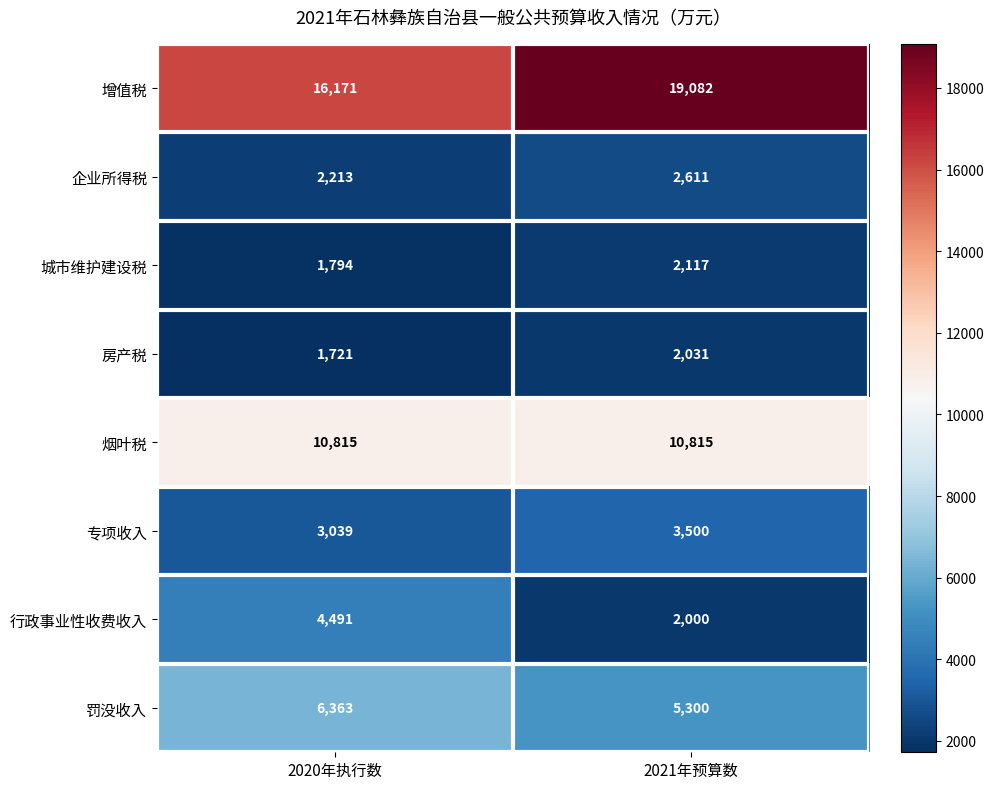

Which series changed the most between 2020年执行数 and 2021年预算数?

增值税